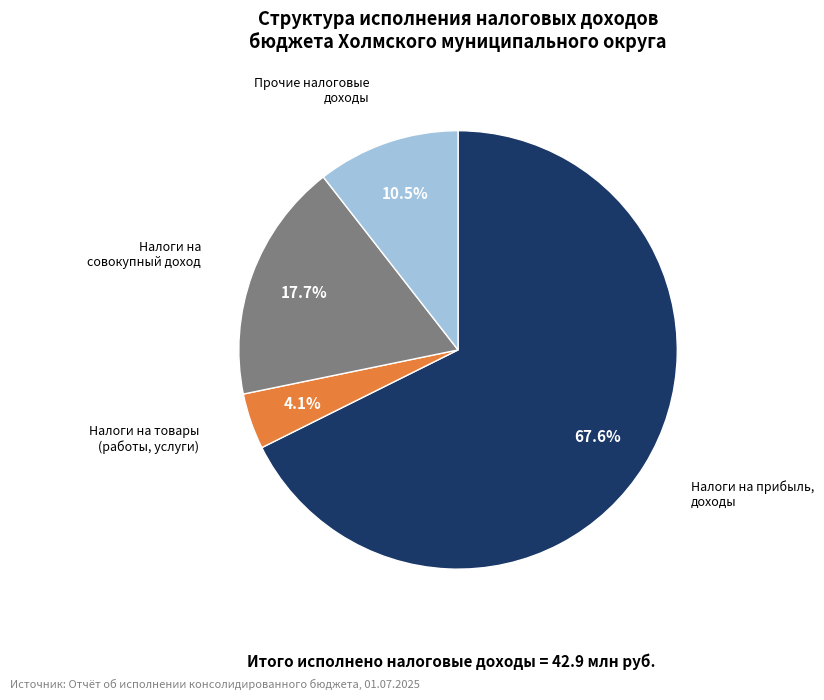

To the nearest percent, what is the difference between the largest and smallest slice percentages?

64%